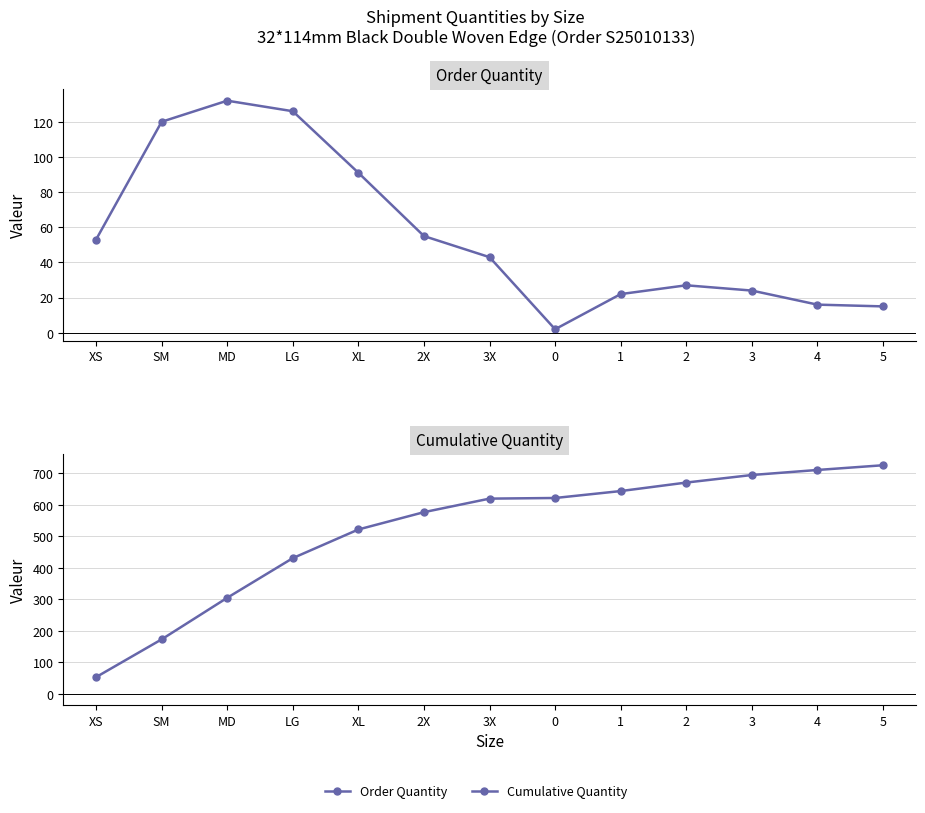

True or false: Cumulative Quantity and Order Quantity intersect in this chart.

False